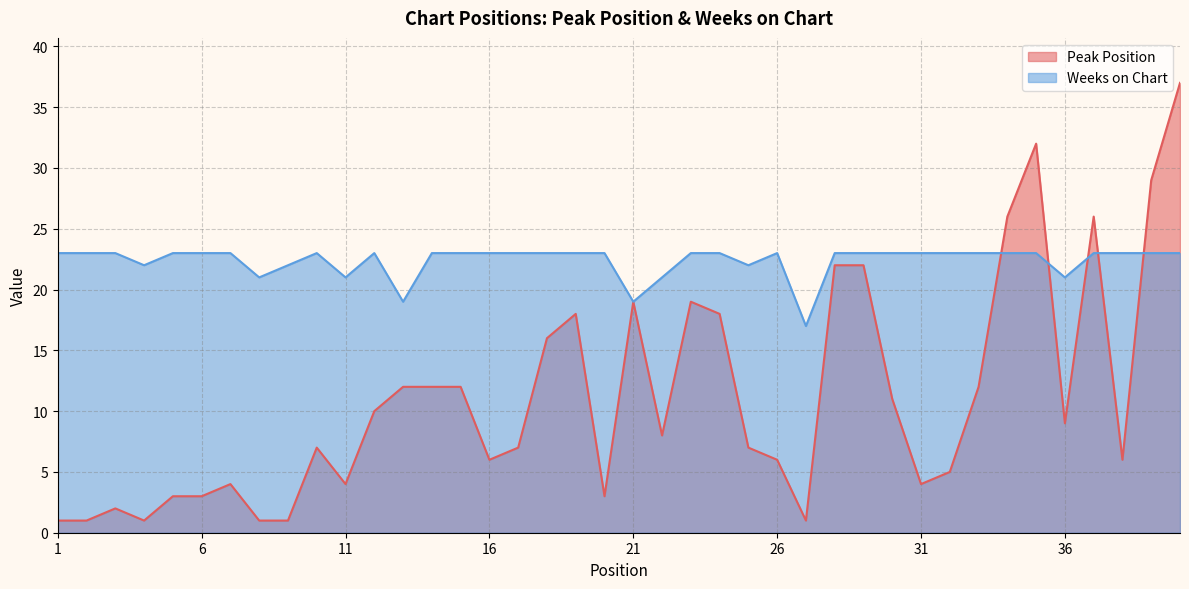

True or false: Peak Position and Weeks on Chart cross at least once.

True